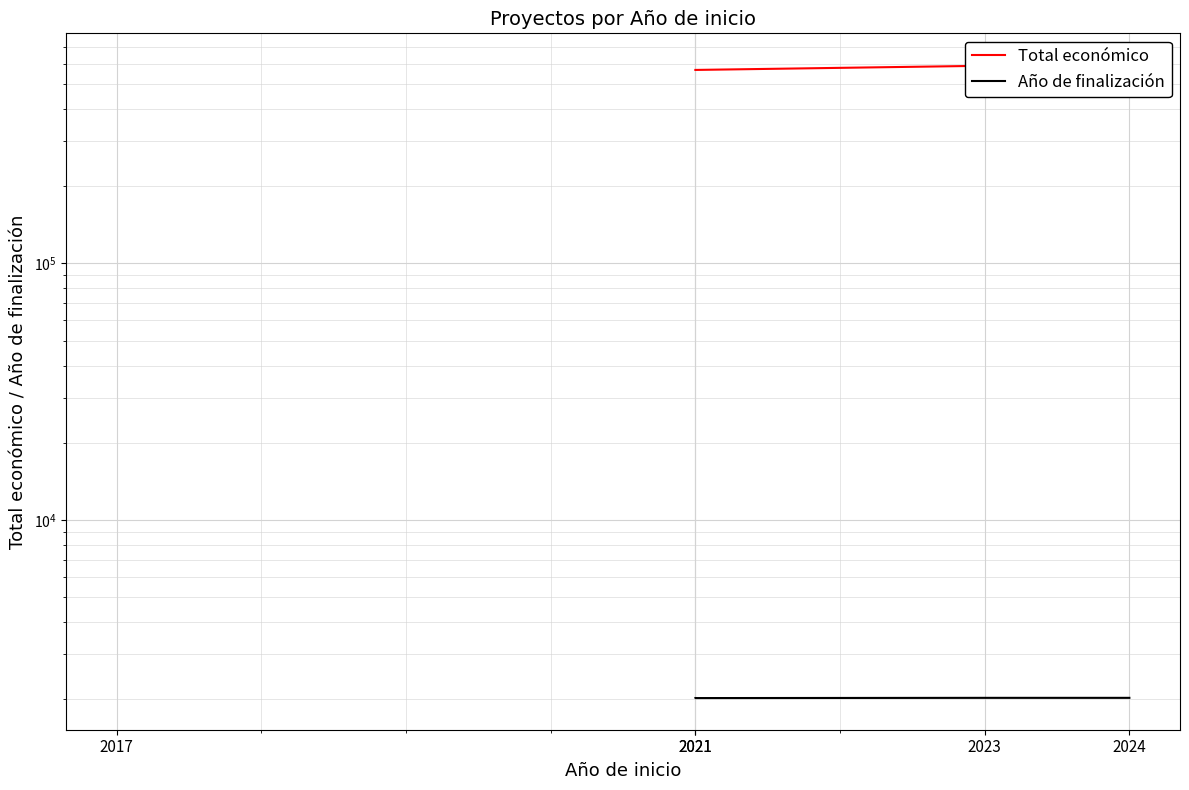

Where is Total económico nearest to the value 543029?

2021